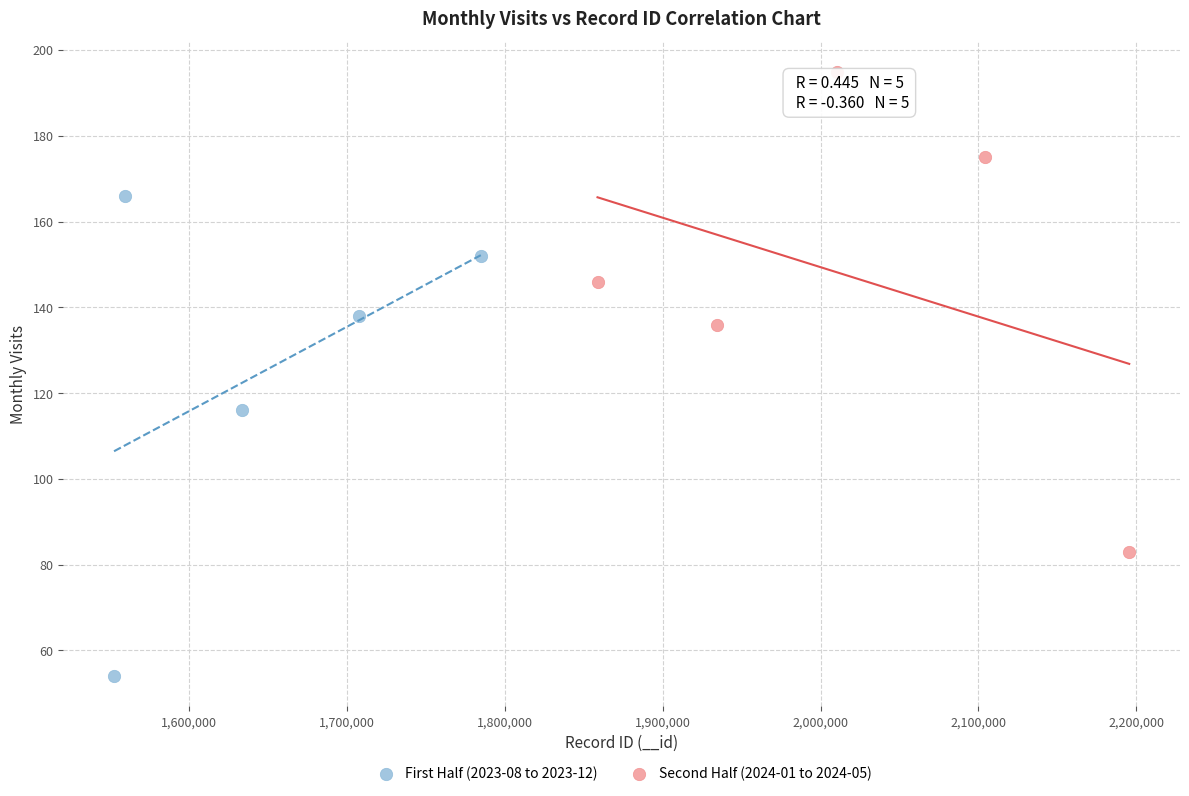

Which series reaches the maximum Y coordinate?

Second Half (2024-01 to 2024-05)